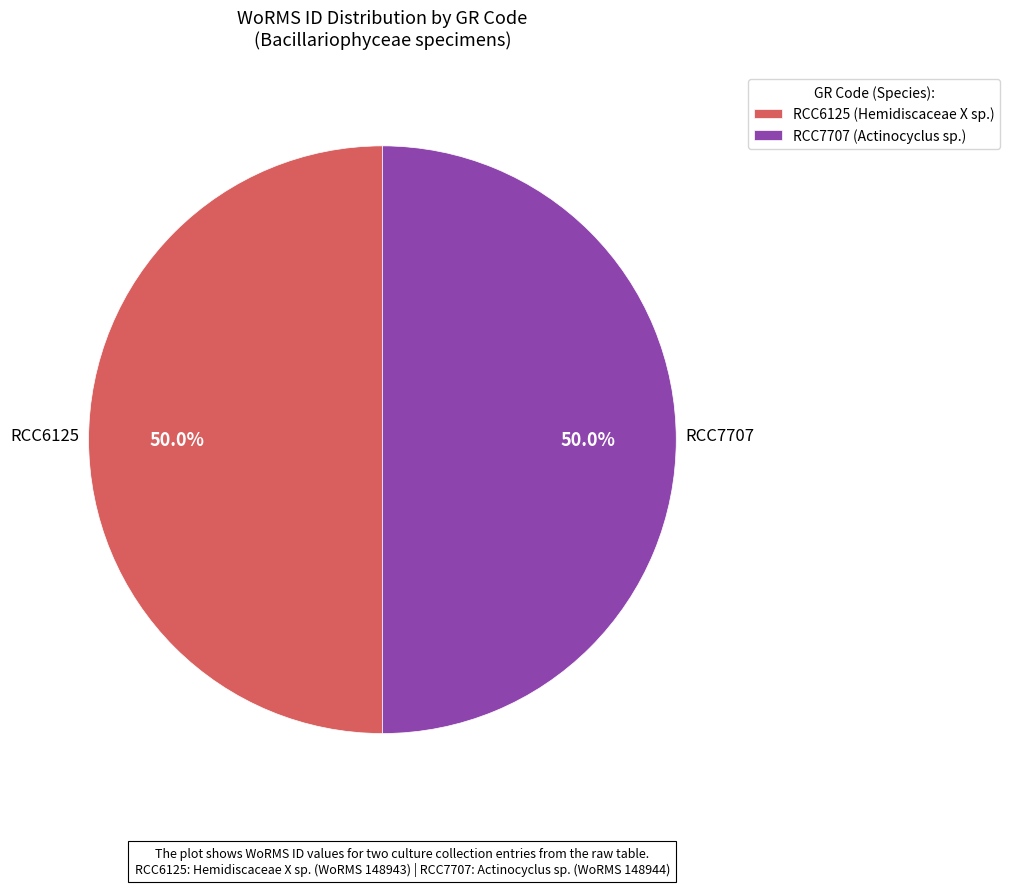

What is the total percentage of RCC6125 (Hemidiscaceae X sp.) and RCC7707 (Actinocyclus sp.)?

100.0%